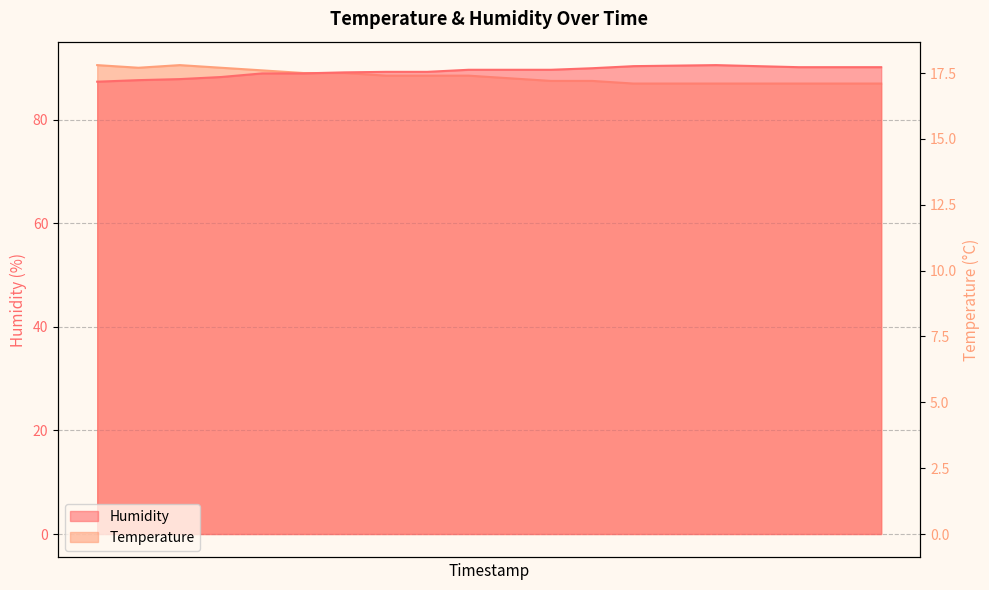

What is the value of the Temperature point at the 14th from the left?

17.1